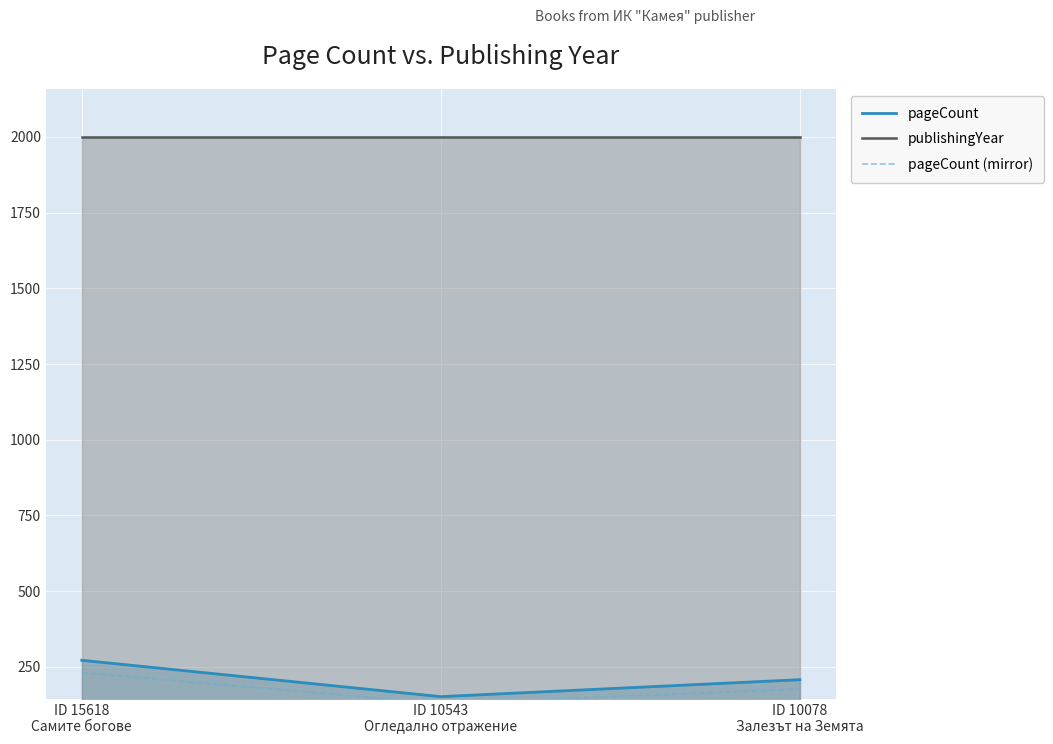

At how many categories does at least one series exceed 798?

3